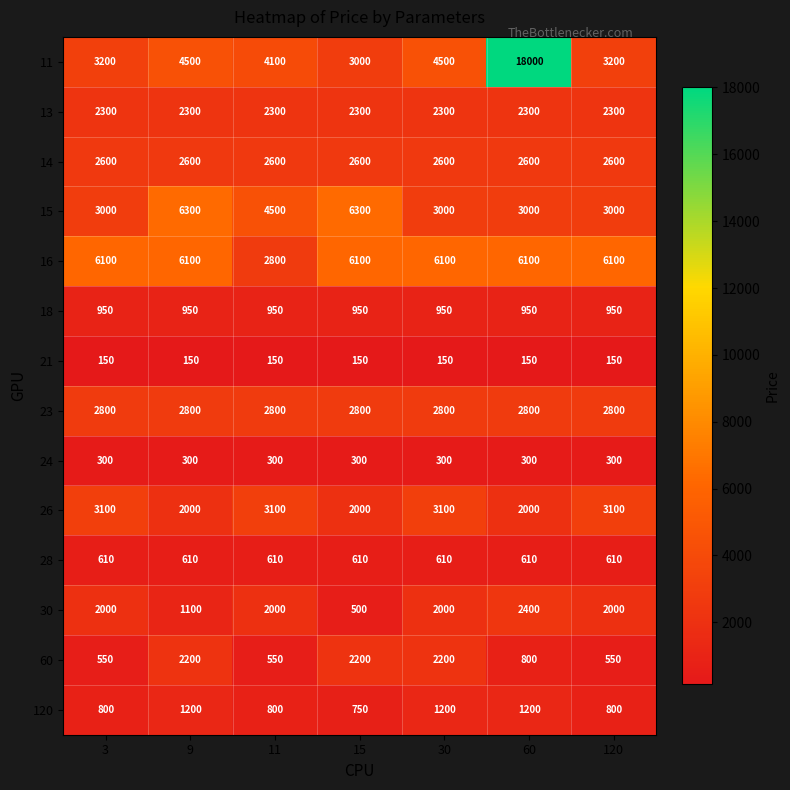

Count the number of data series in this chart.

14